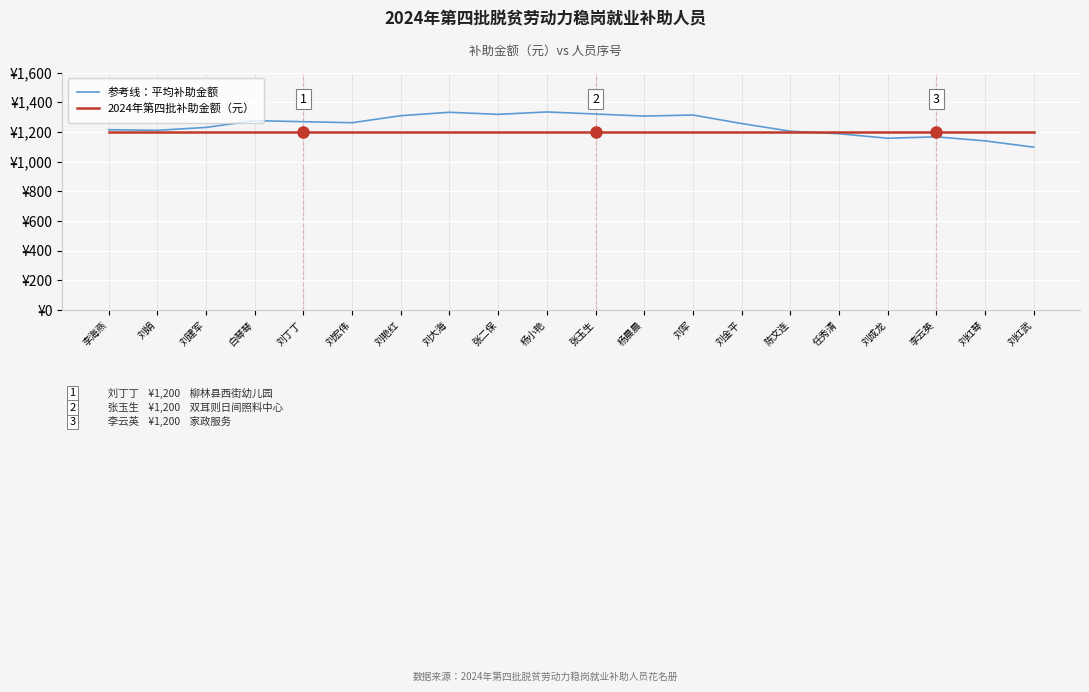

Is this an area chart (filled region under the line)?

No